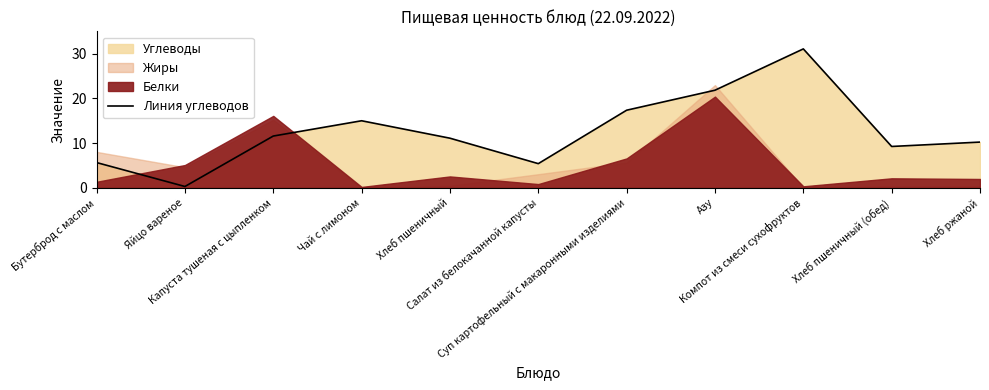

What is the smallest value displayed?

0.3